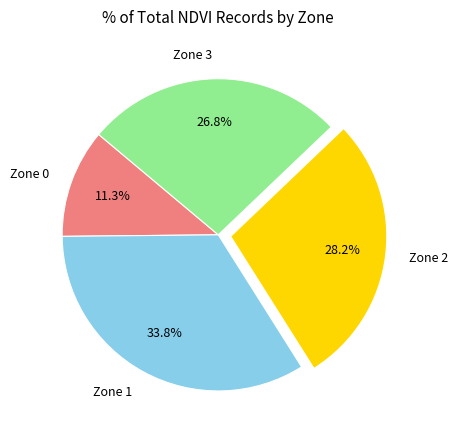

What is the total percentage of Zone 2 and Zone 3?

54.9%